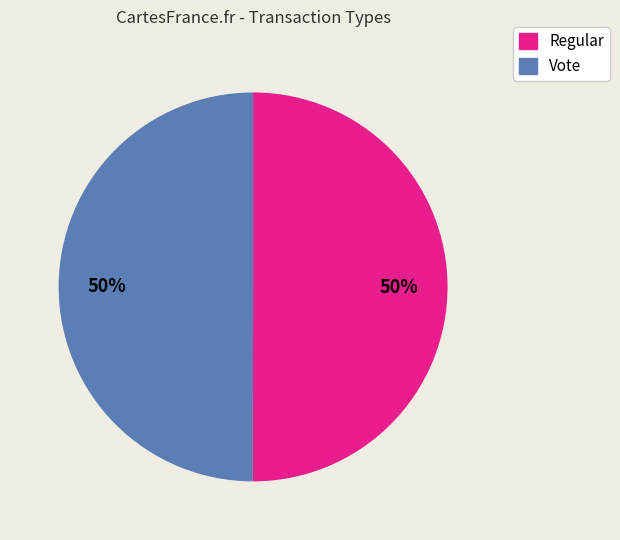

What is the ratio of the value at Vote to the value at Regular?

1.0